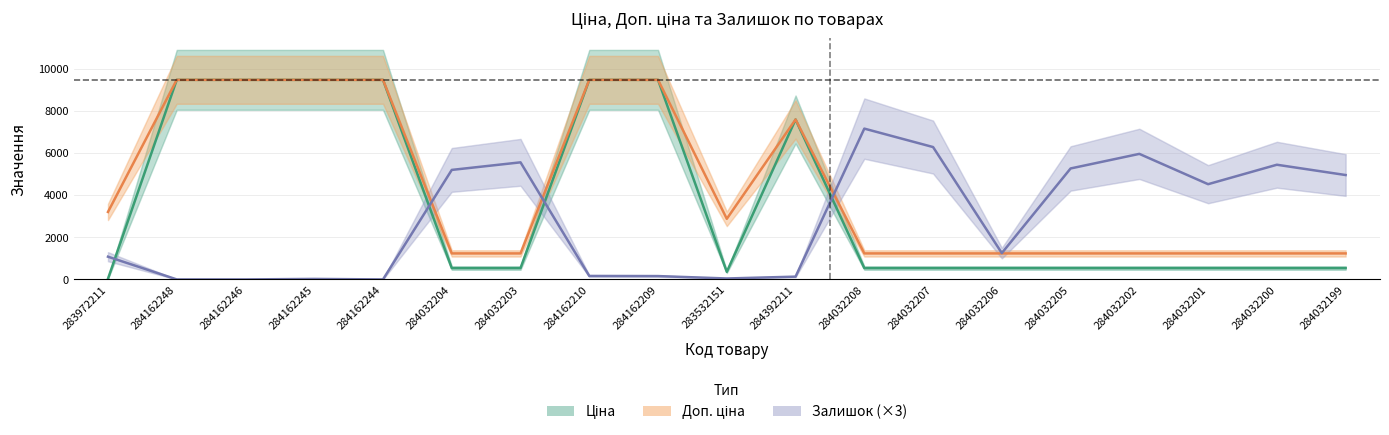

After their last crossing, which series has the higher values: Залишок (×3) or Доп. ціна?

Залишок (×3)